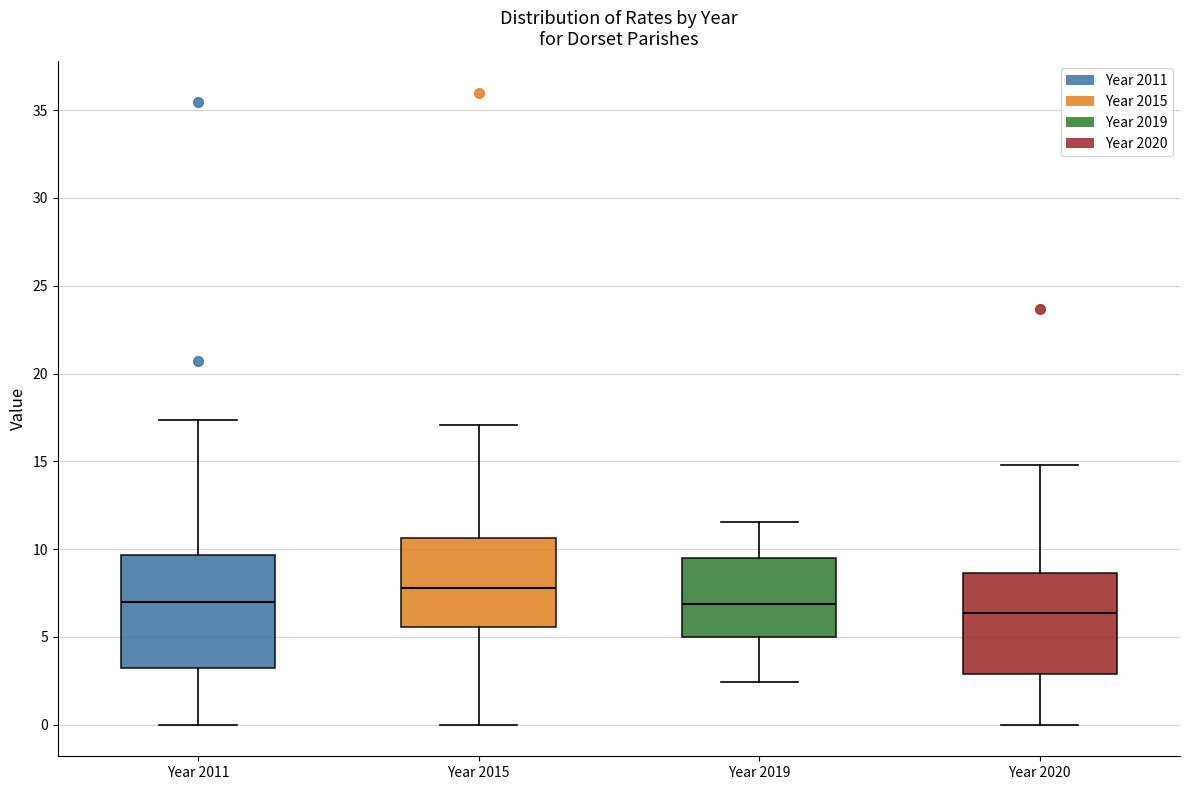

Which box's median line is the highest?

Year 2015